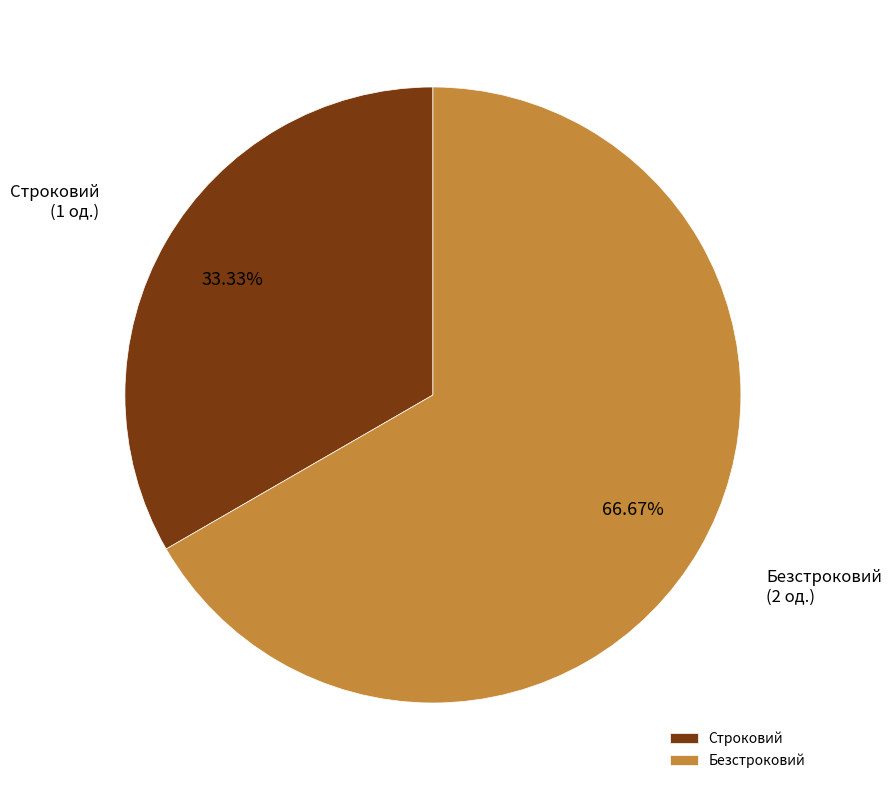

Combined, what portion of the pie is Строковий and Безстроковий?

100.0%